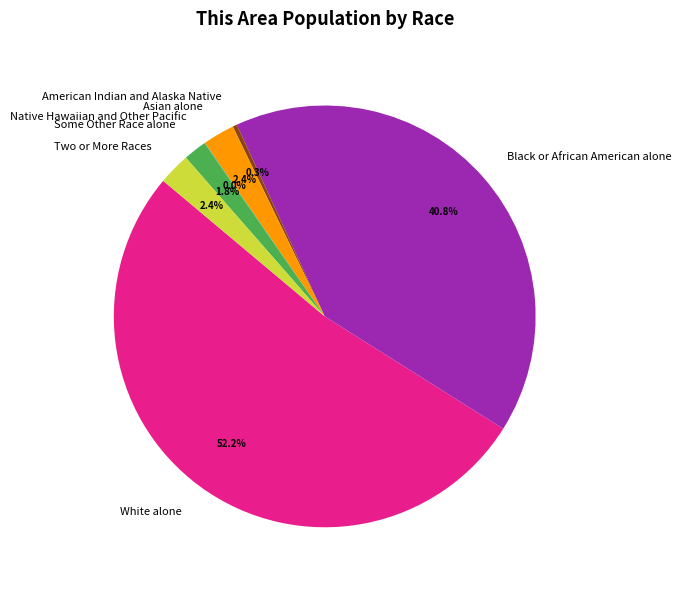

How much of the chart is everything except Asian alone?

97.6%